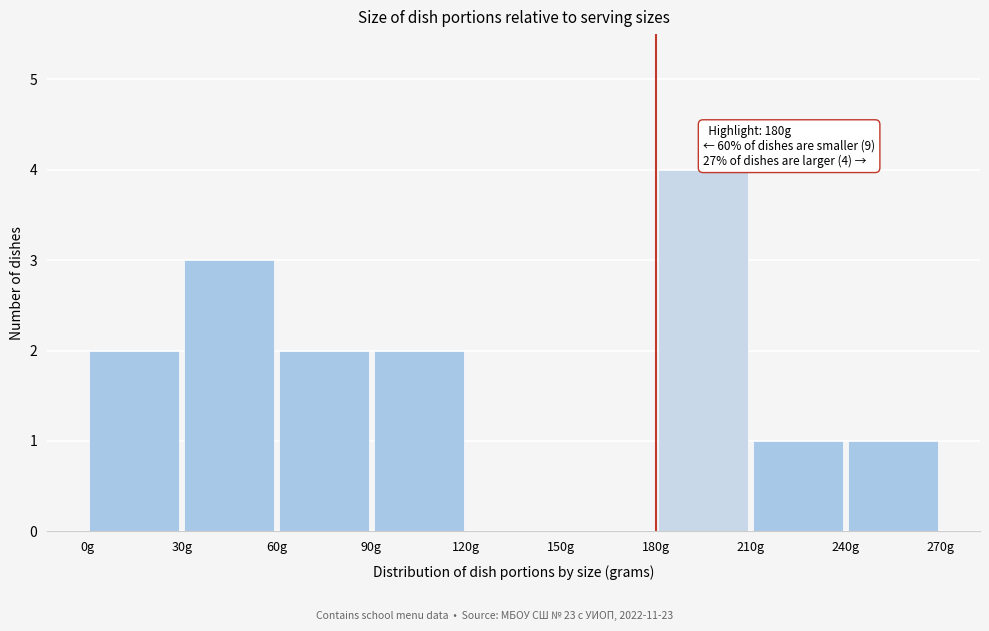

Over which range of the x-axis is the bar tallest?

180 to 210